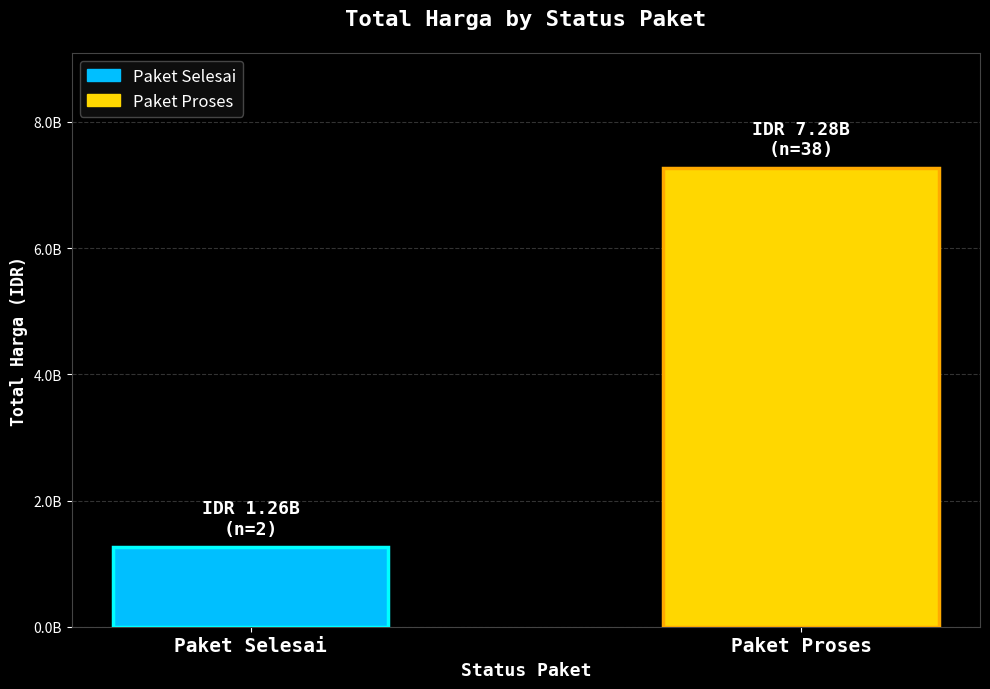

Does the chart contain any negative values?

No